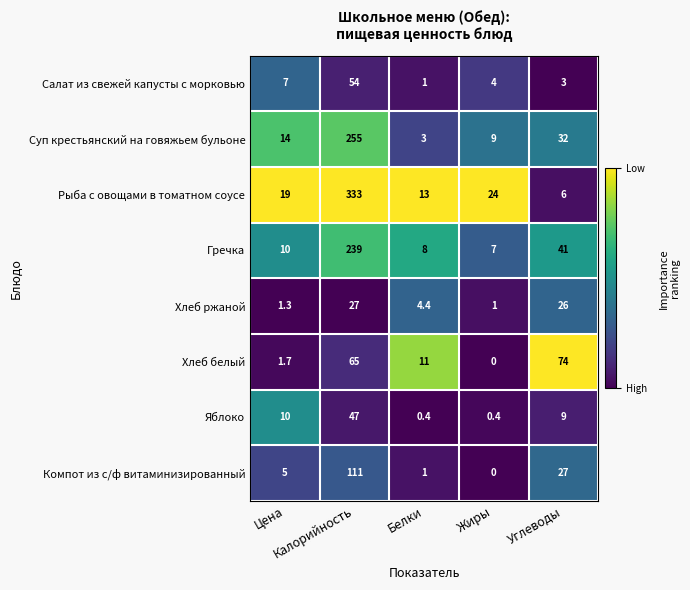

What is the maximum value for Яблоко?

47.0